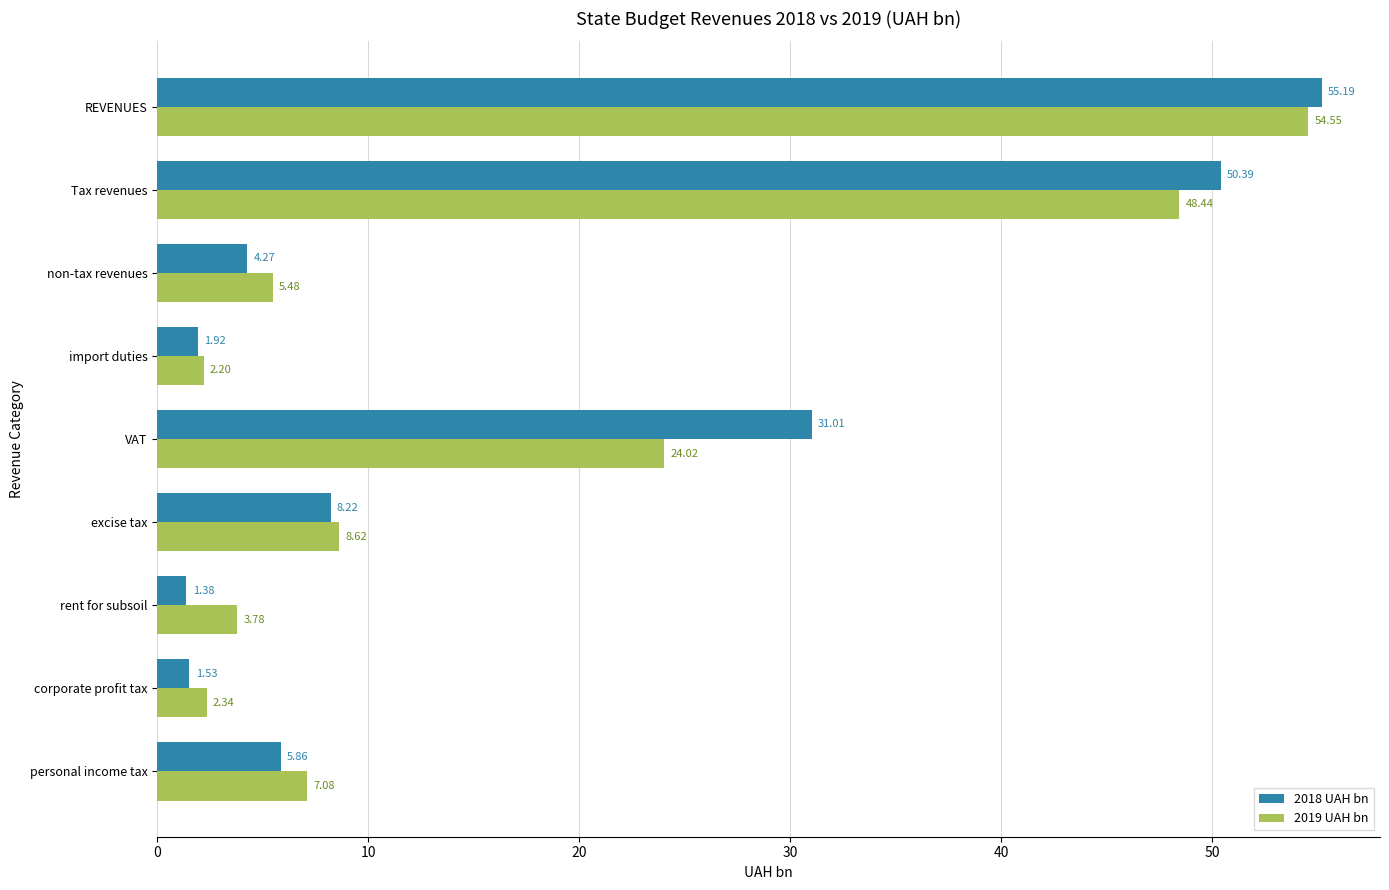

Which category has the lowest value in the 2019 UAH bn series?

import duties